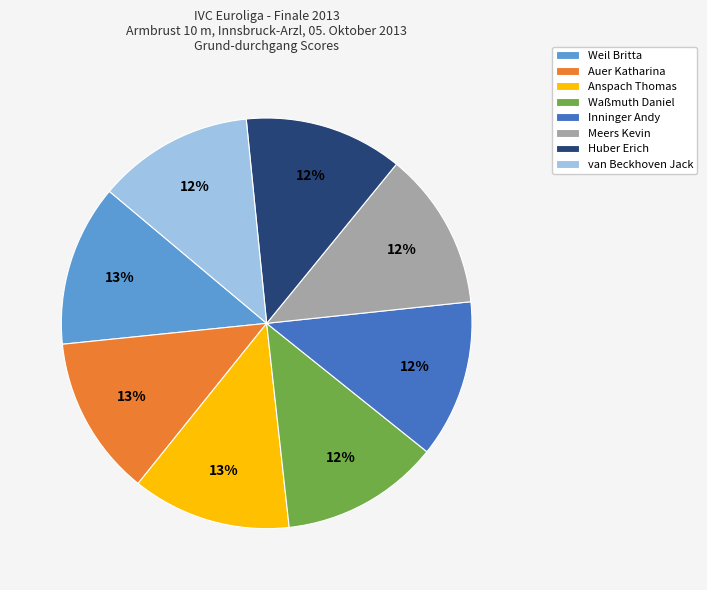

Does any single category account for the majority?

No